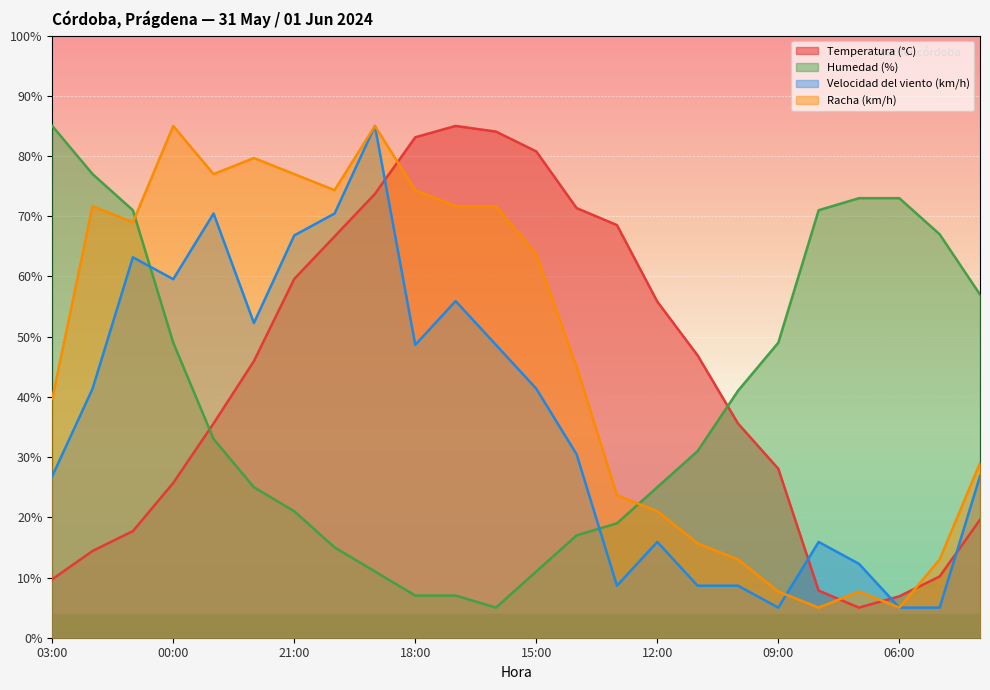

Rank the series by their average value, from highest to lowest.

Racha (km/h), Temperatura (°C), Humedad (%), Velocidad del viento (km/h)